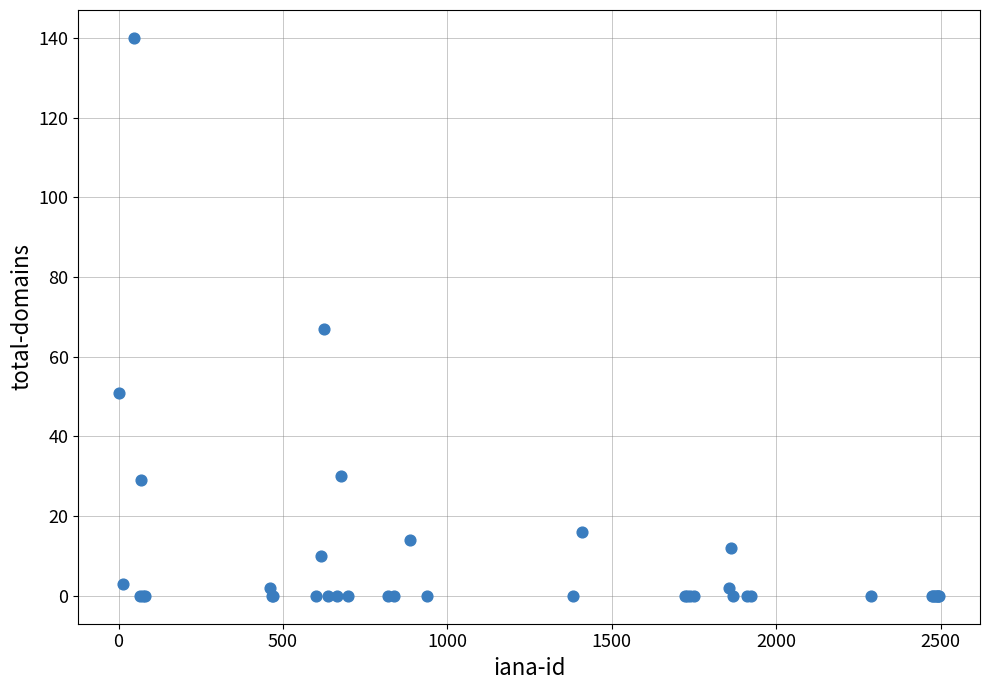

What Y value in the scatter plot is closest to 70?

67